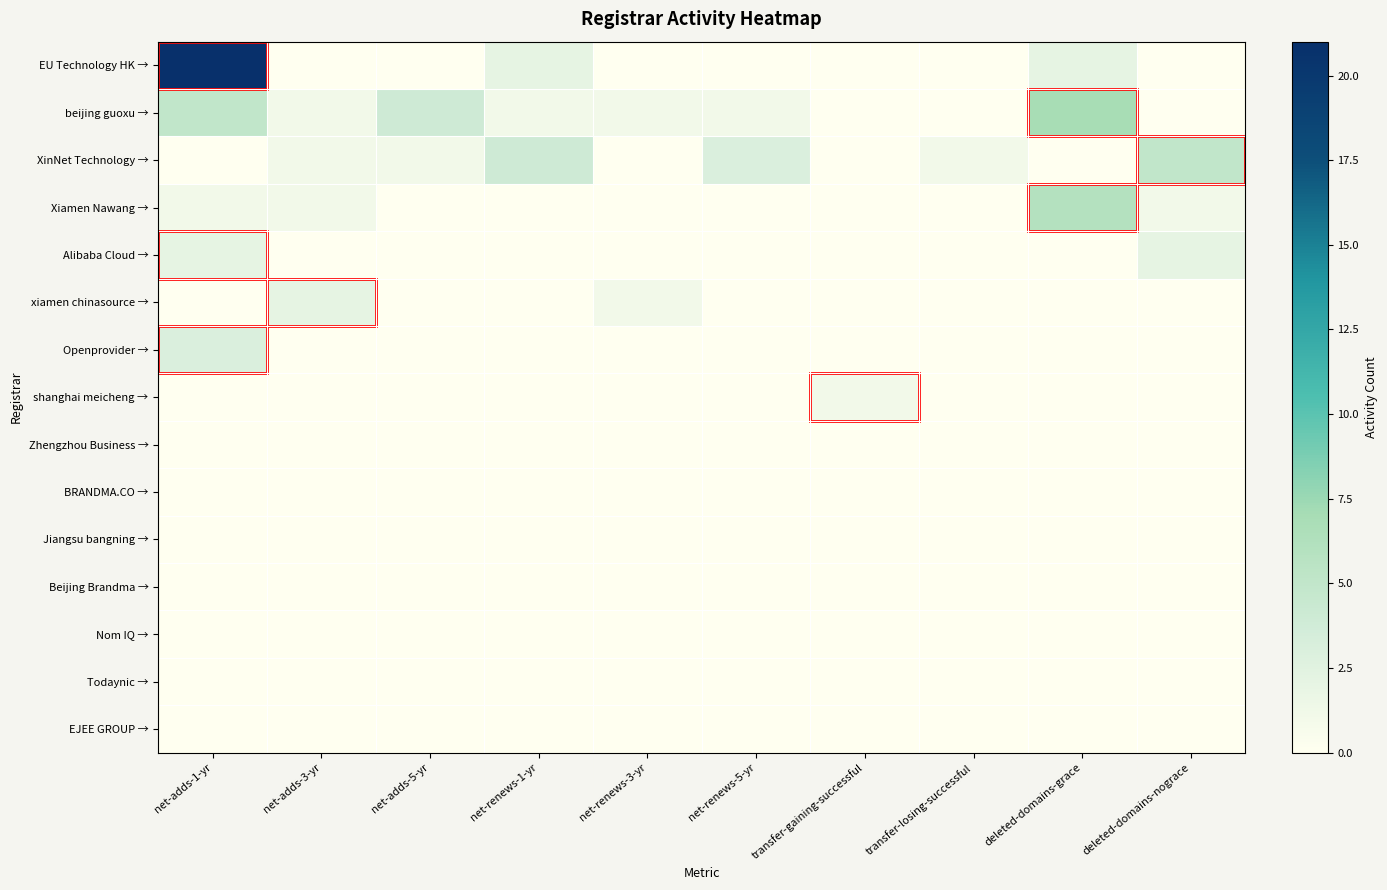

What is the maximum value shown in the chart?

21